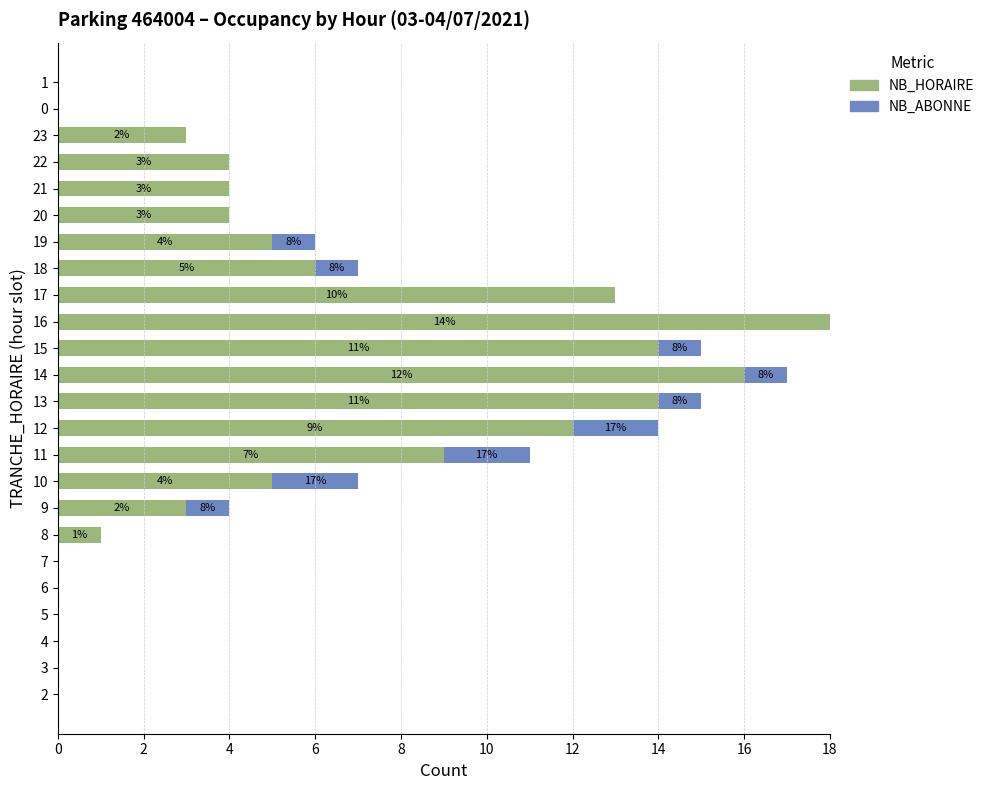

What is the label of the 1st bar from the right?

1